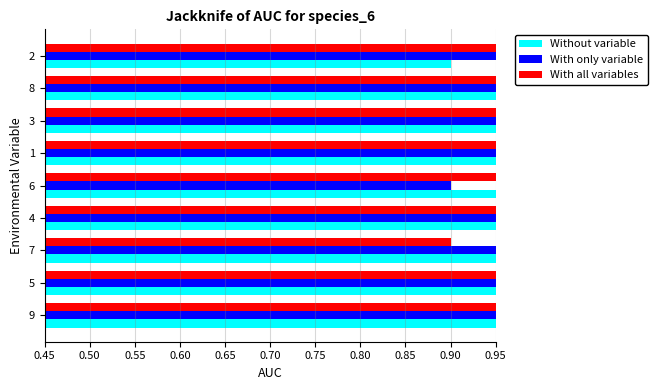

Count the With only variable values in the range 0 to 1.

9